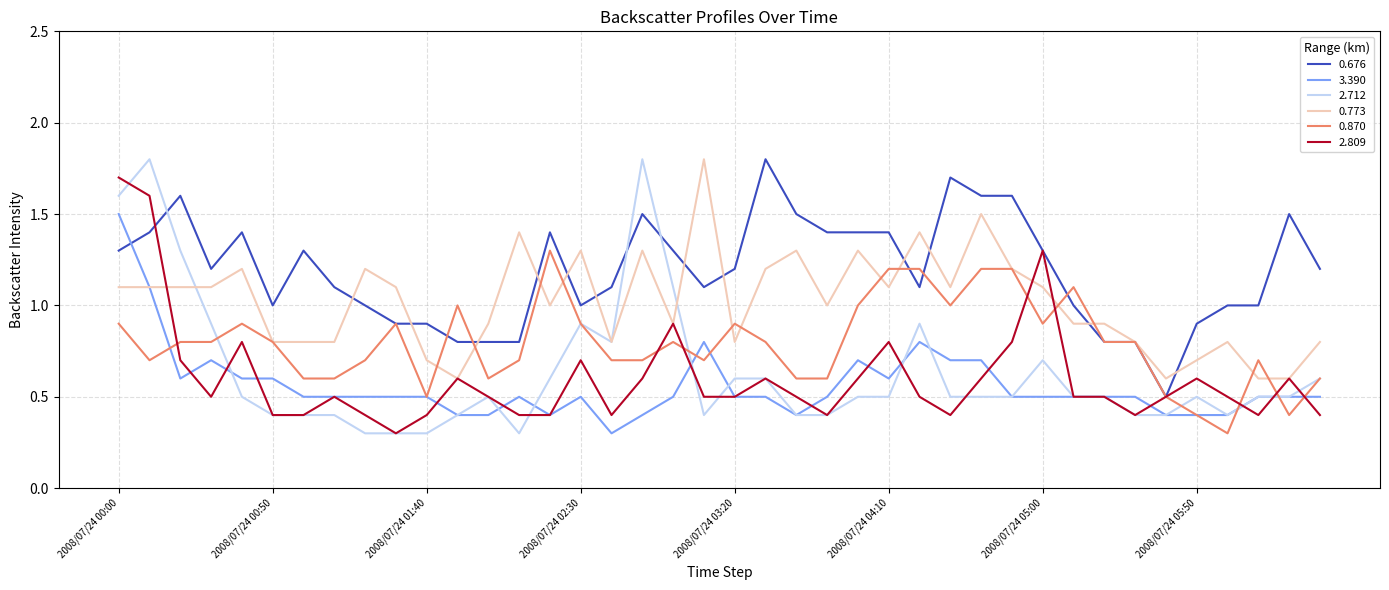

Which series has the largest total across all categories?

0.676